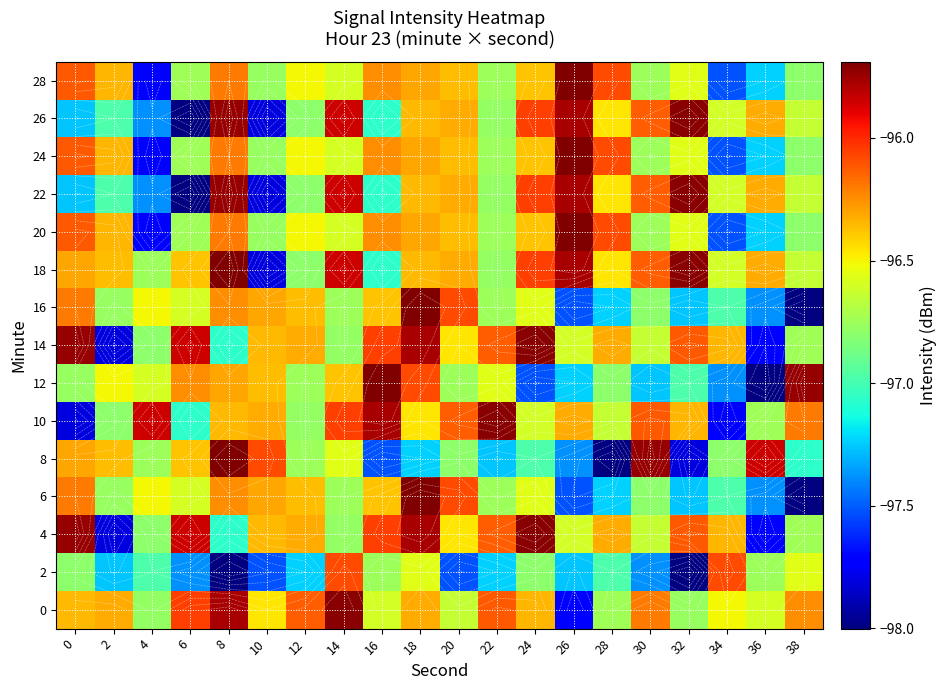

At how many categories does at least one series exceed -97?

20